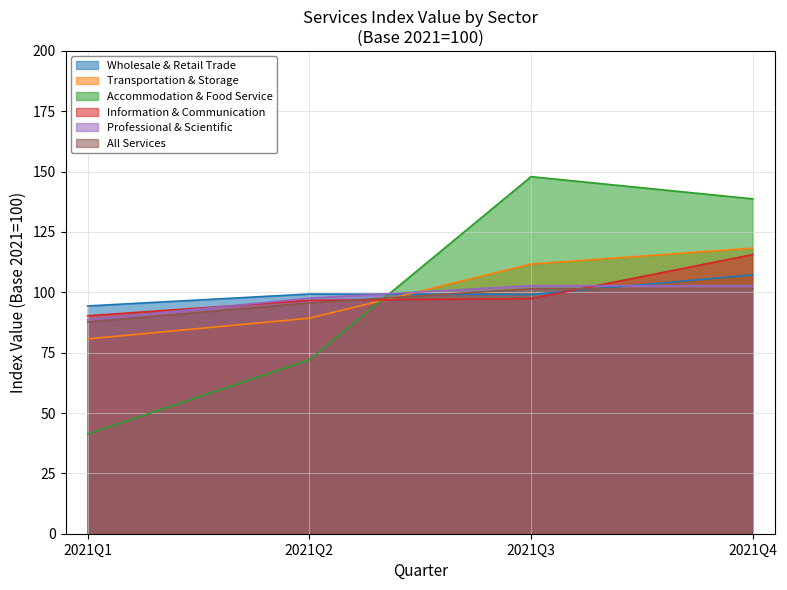

Which has a higher value, 2021Q1 or 2021Q3?

2021Q3